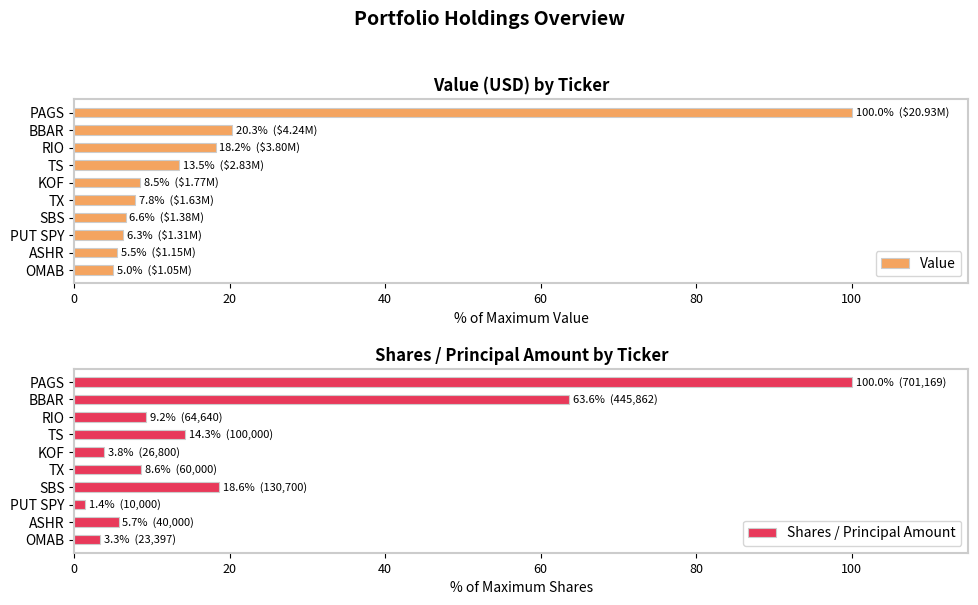

What is the difference between the second highest and minimum values in the Value series?

15.2